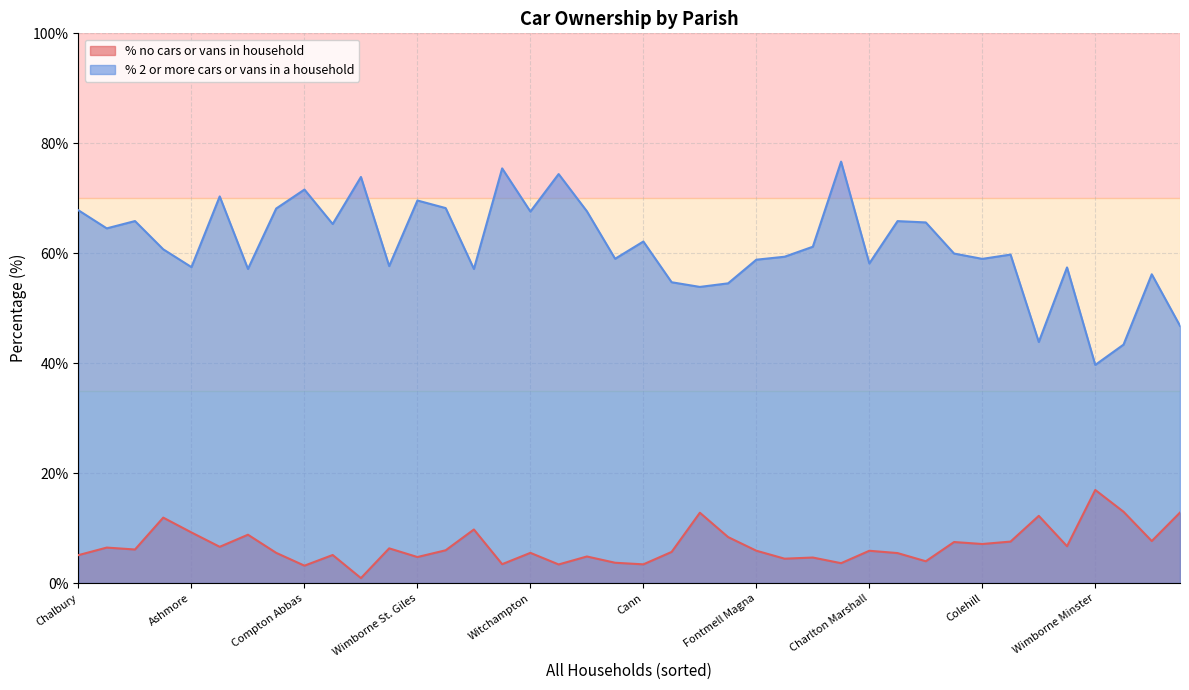

What is the lowest value of the % no cars or vans in household series?

0.9